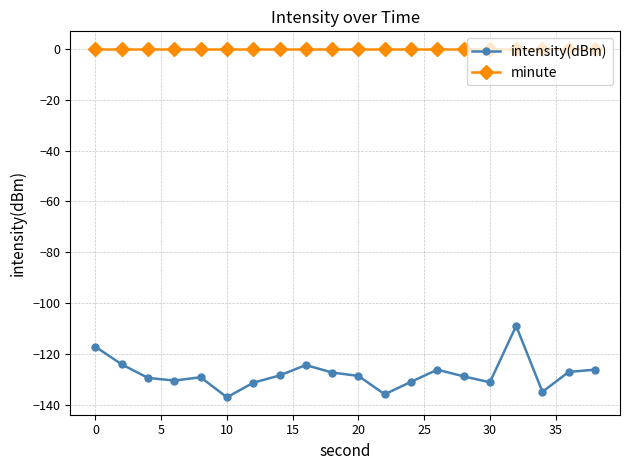

What is the minimum value for intensity(dBm)?

-136.9